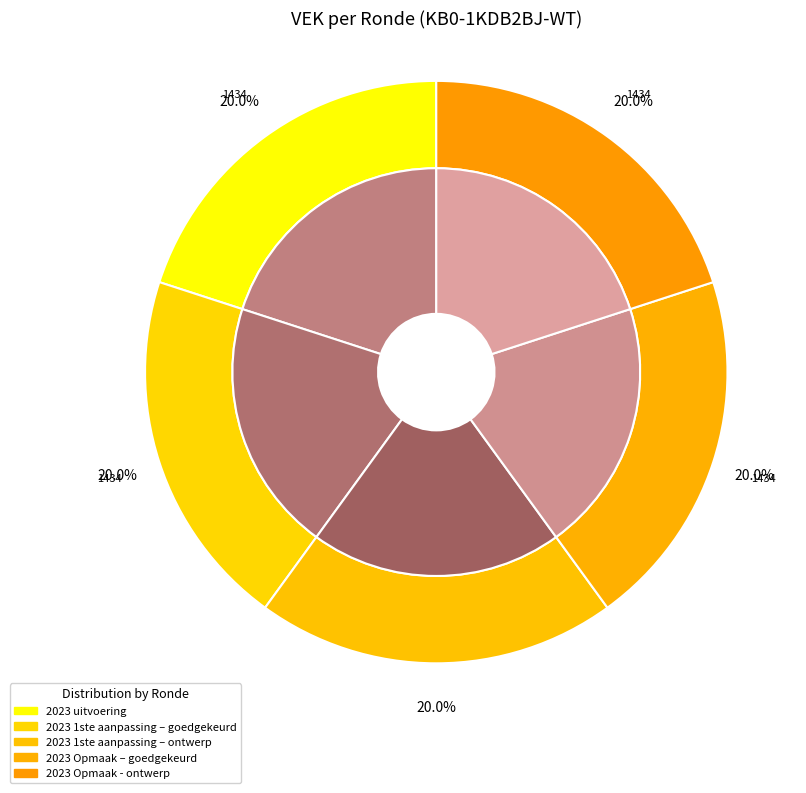

How many slices are in this pie chart?

5